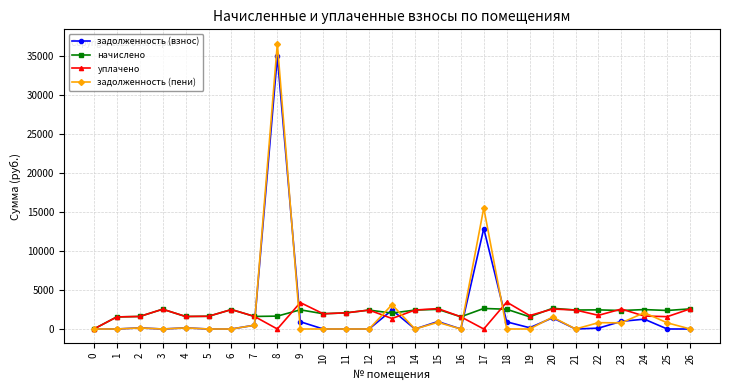

At which label is задолженность (взнос) closest to 17441?

17